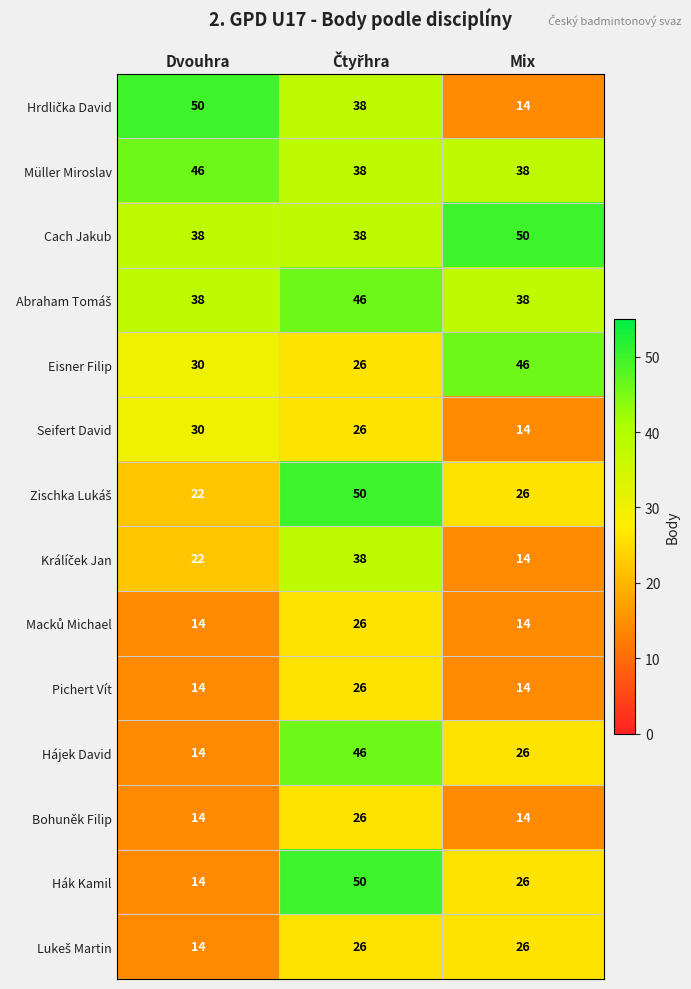

At which label is Hák Kamil closest to 32?

Mix